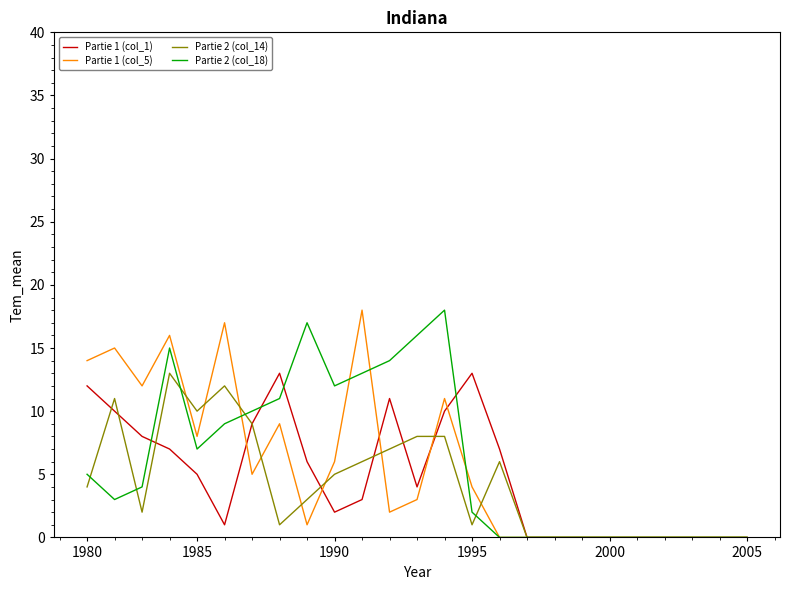

True or false: Partie 2 (col_18) and Partie 1 (col_1) cross at least once.

True